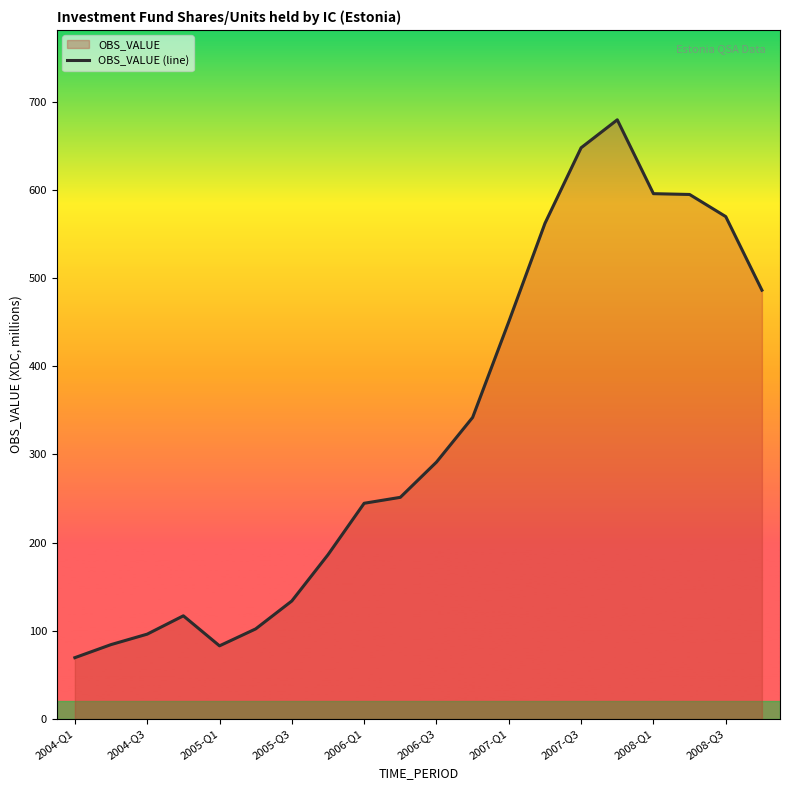

Does the chart display data point markers on the line(s)?

No